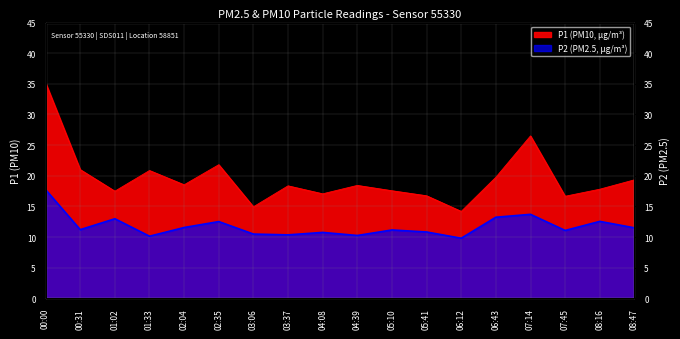

What is the sum of all P1 values?

352.1